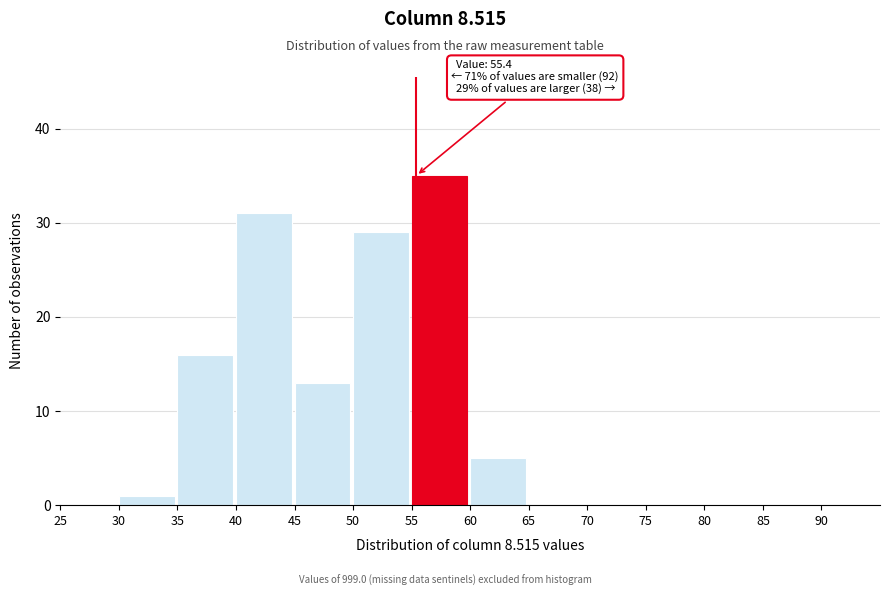

Which range on the x-axis has the tallest bar?

55 to 60